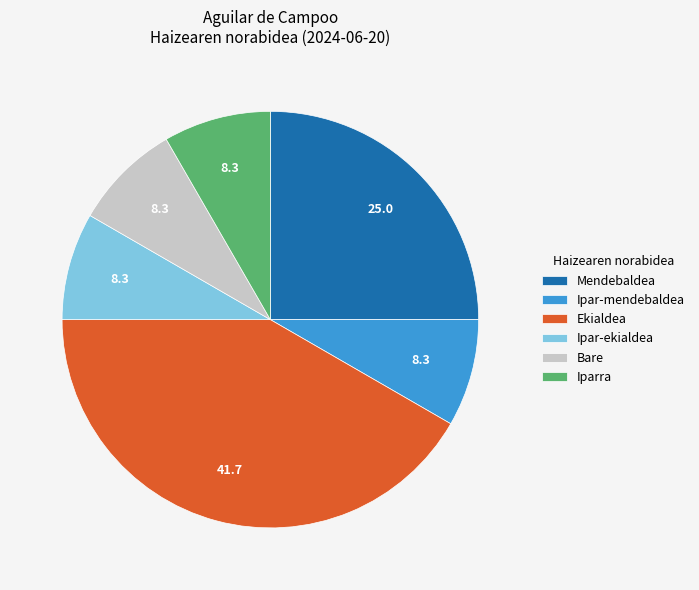

Is the sum of Bare and Iparra greater than half?

No